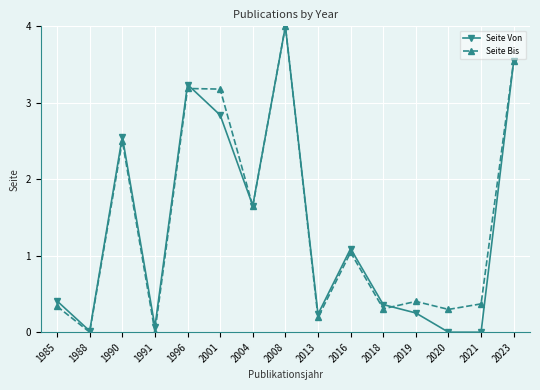

True or false: Seite Bis has a value of 0.7 at 2016.

False